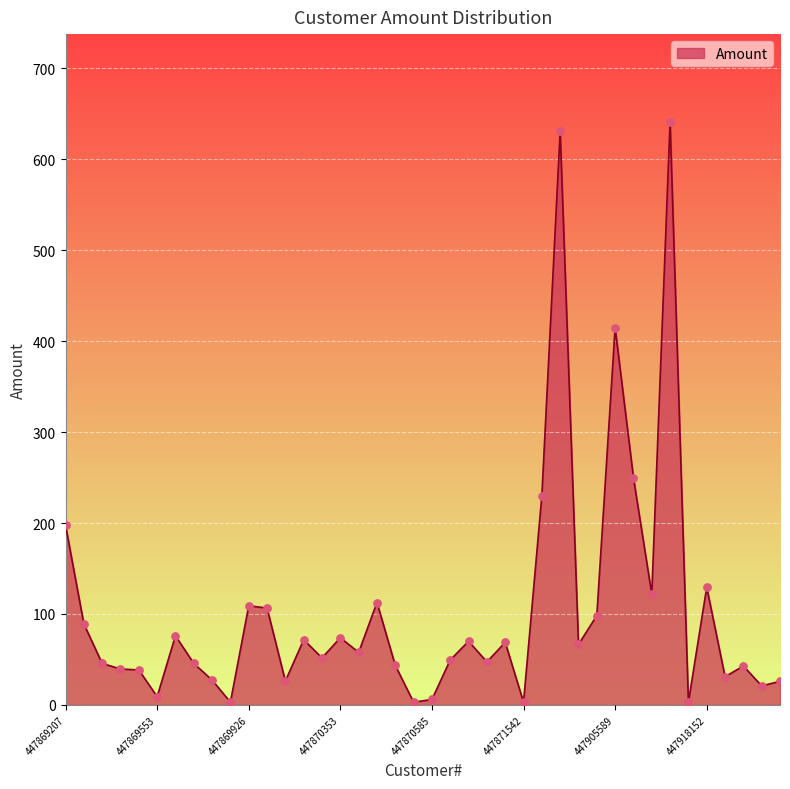

What is the maximum value shown in the chart?

641.5